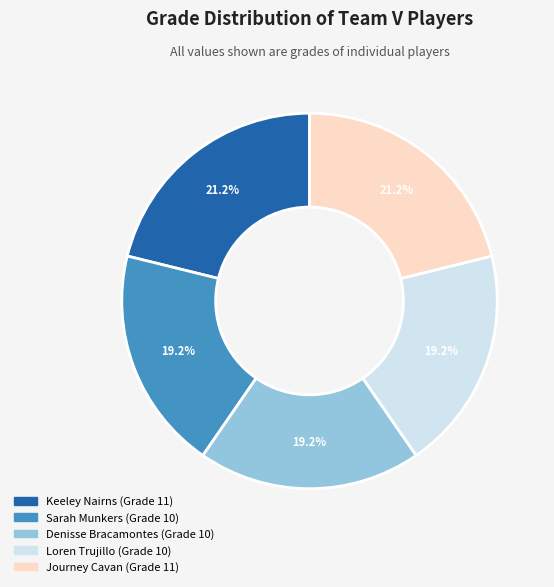

What is the total percentage of Keeley Nairns and Sarah Munkers?

40.4%